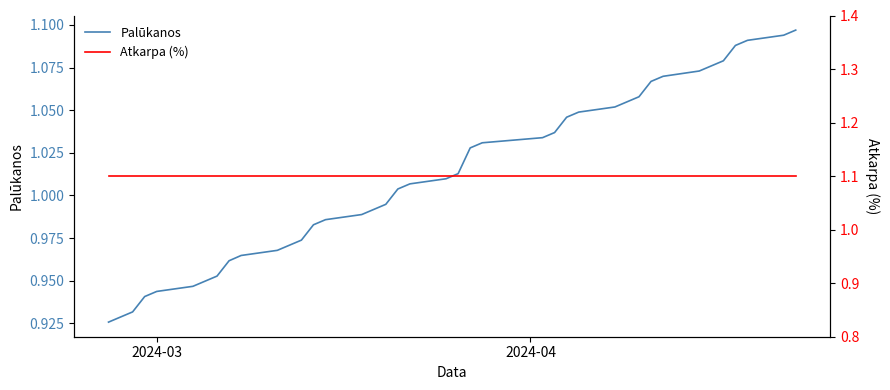

True or false: Palūkanos and Atkarpa (%) intersect in this chart.

False